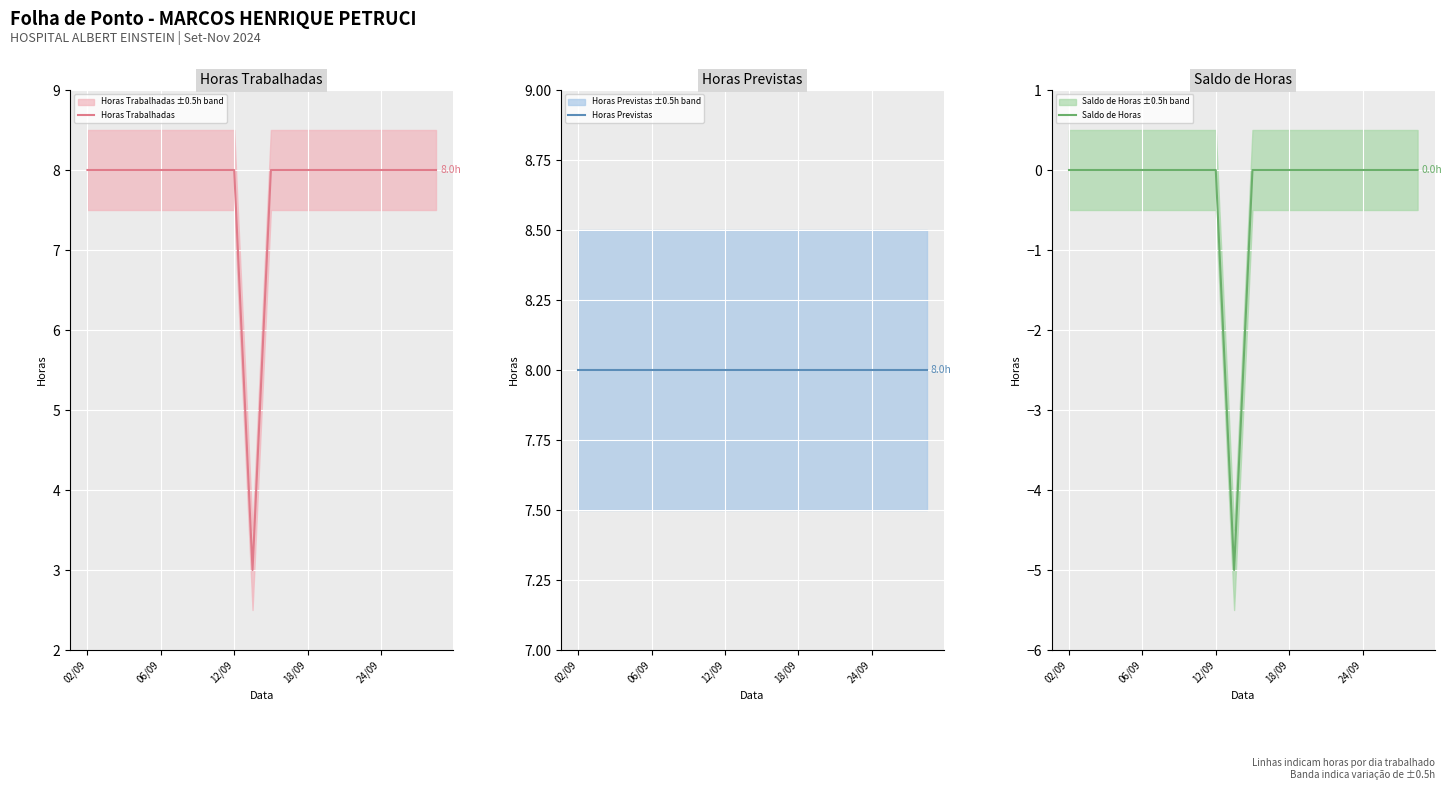

What is the lowest value of the Saldo de Horas series?

-5